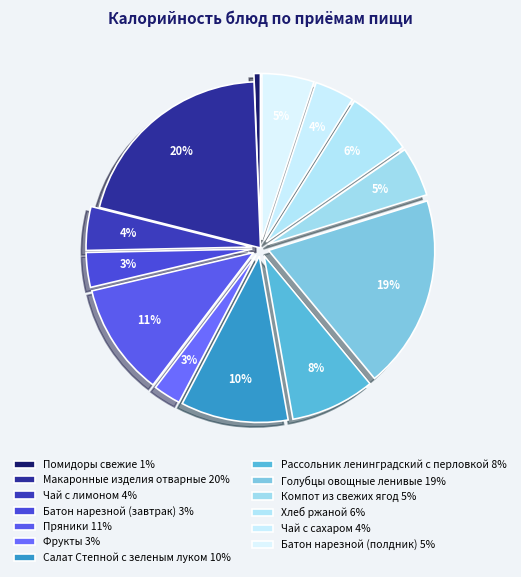

How many slices are in this pie chart?

13